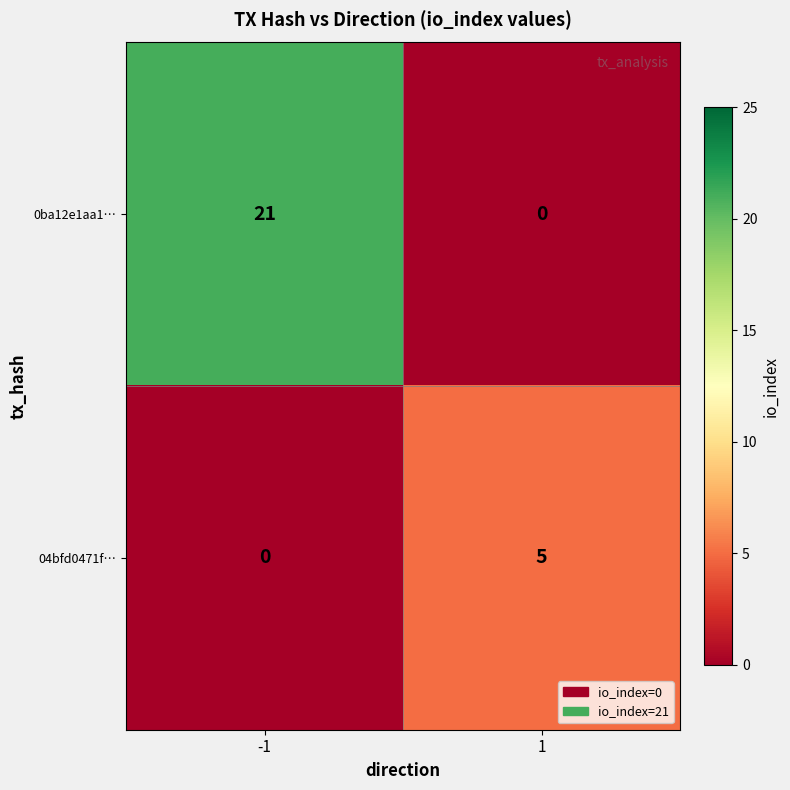

What is the difference between the 0ba12e1aa1… values at 1 and -1?

21